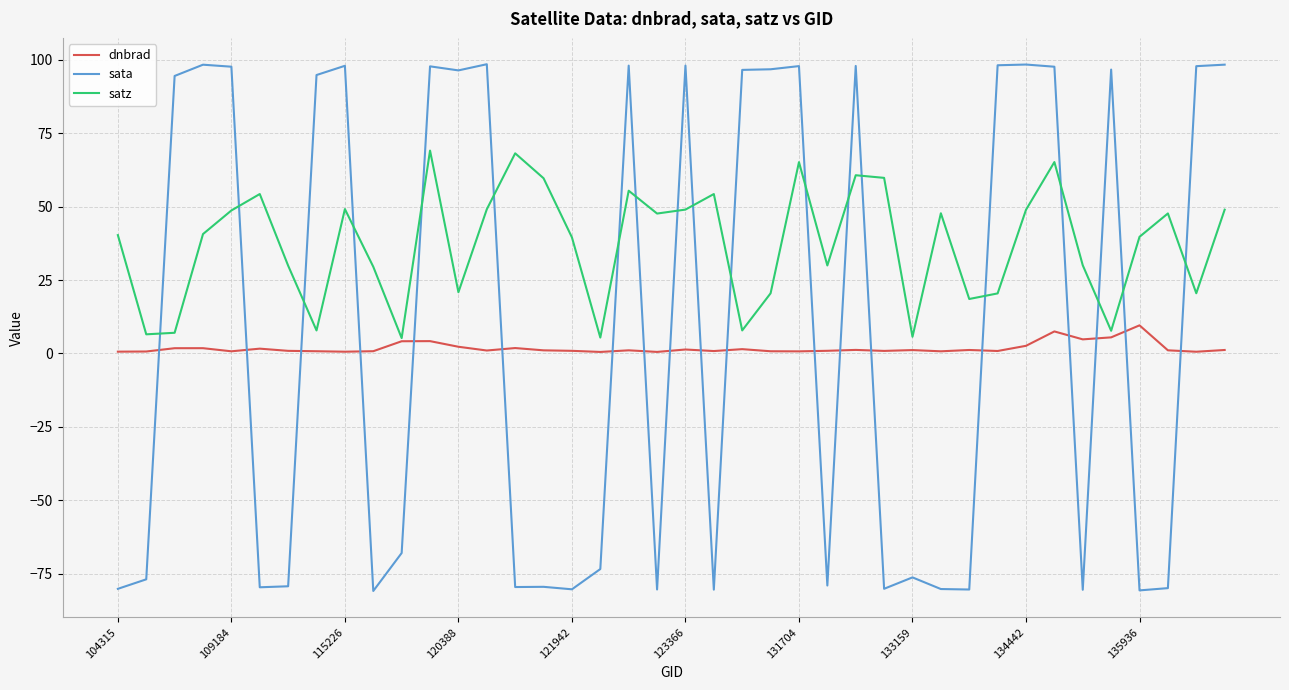

What is the smallest value displayed?

-80.8